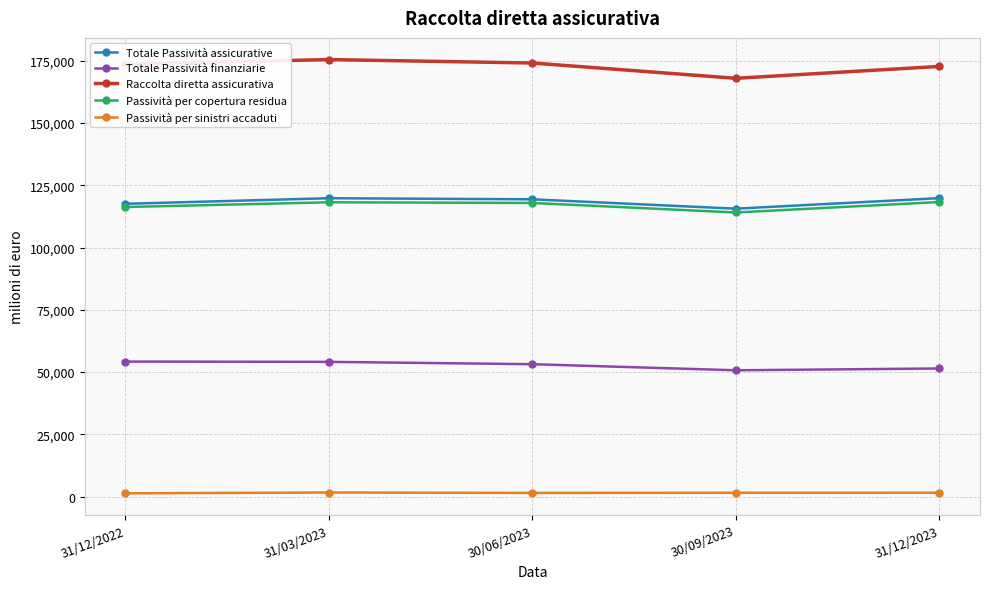

Which series has the largest total across all categories?

Raccolta diretta assicurativa